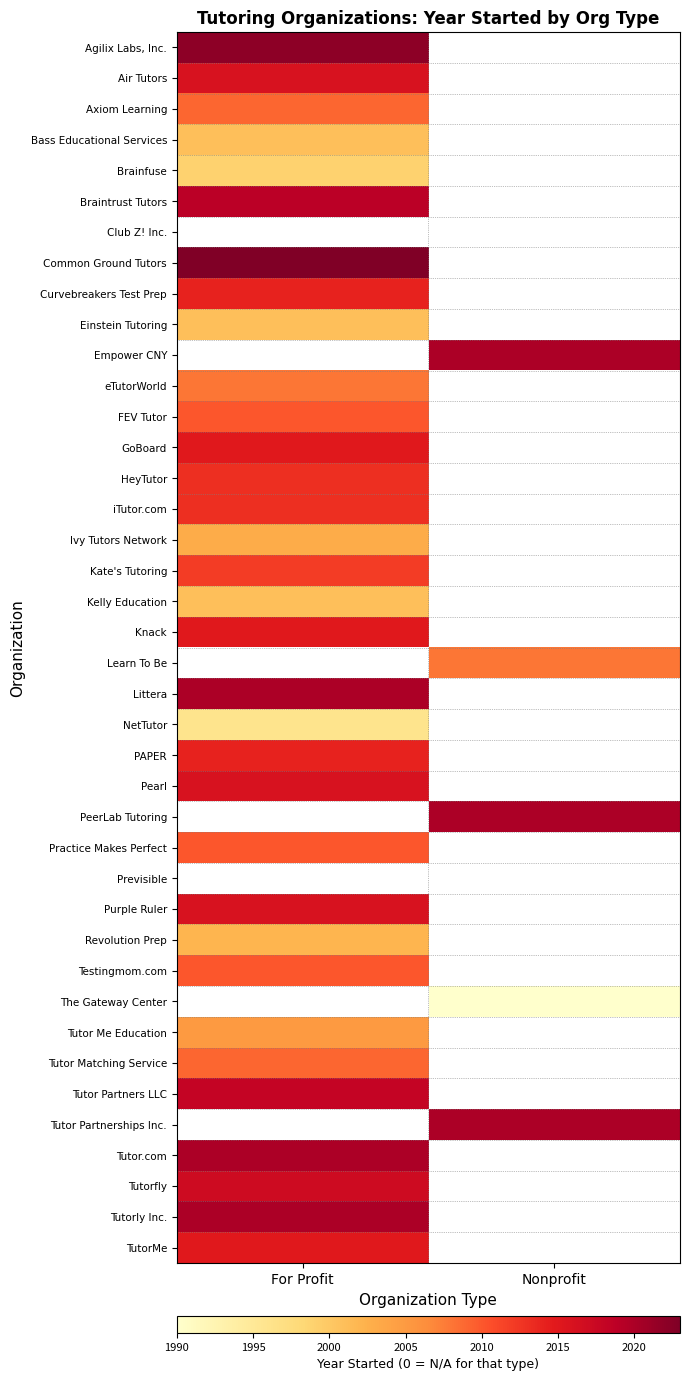

How many categories are shown in the chart?

2